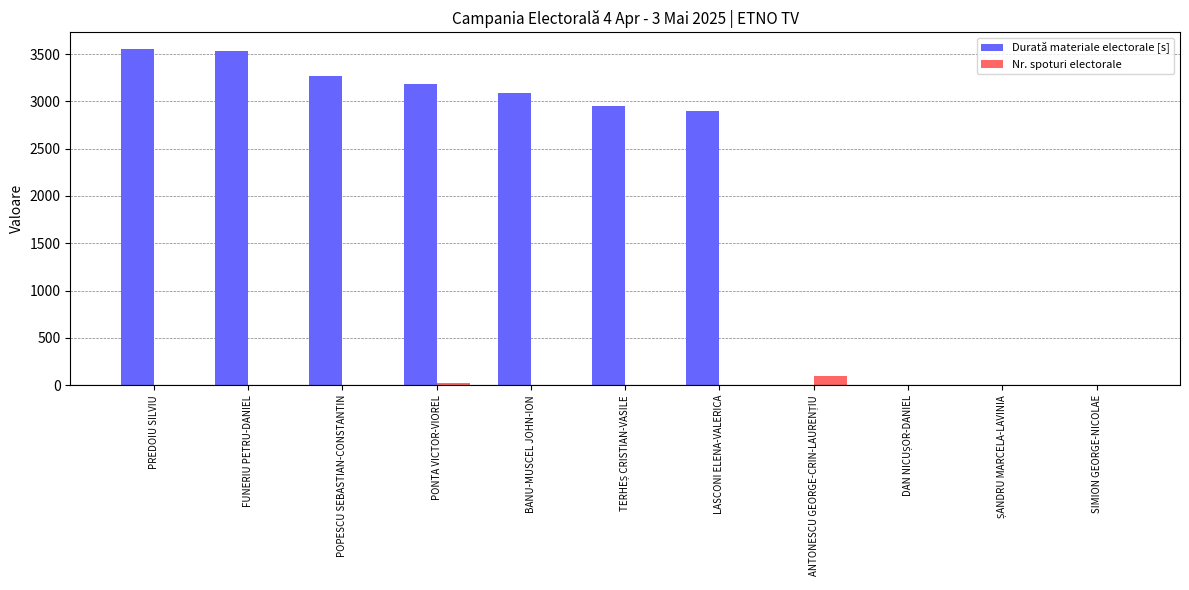

The Durată materiale electorale [s] series shows 0 at SIMION GEORGE-NICOLAE. True or false?

True